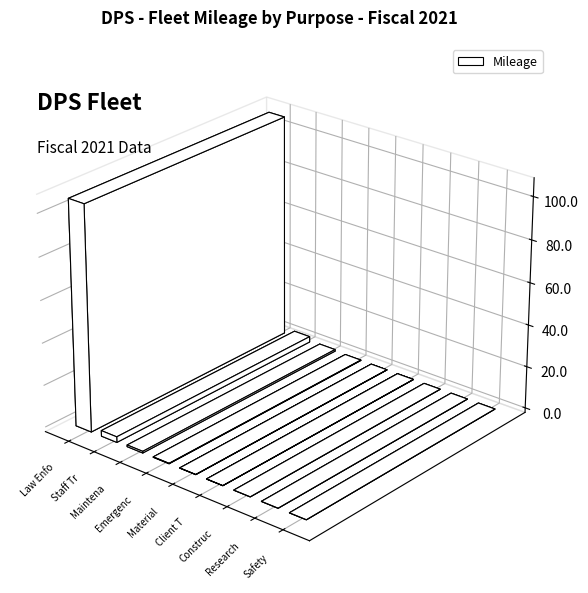

Reading left to right, extract all data points from this chart.

Law Enforcement=106358812	Staff Transport=2670664	Maintenance=791701	Emergency=189390	Materials Transport=59798	Client Transport=15117	Construction=0	Research=0	Safety=0